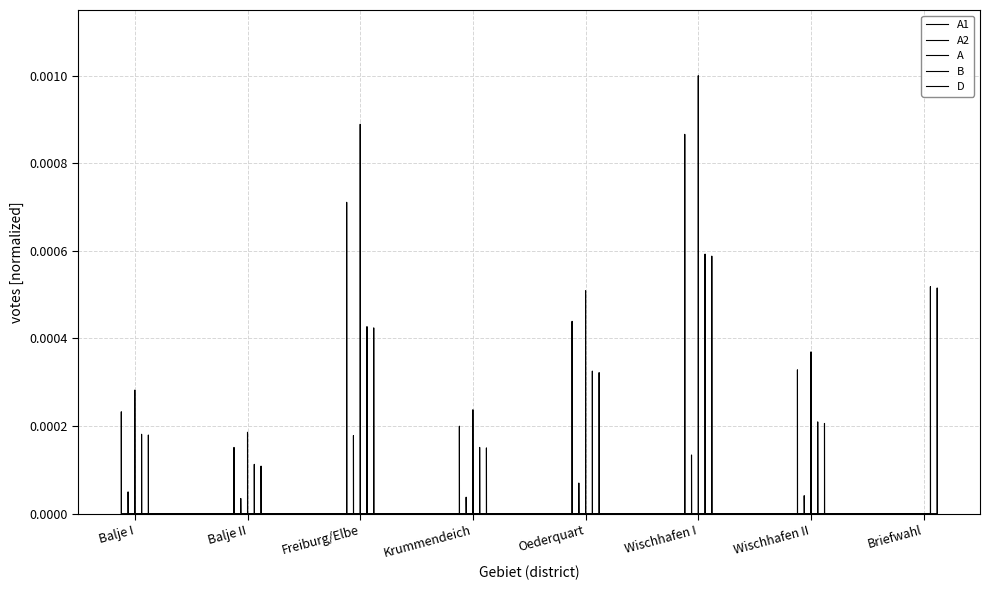

True or false: B and A2 intersect in this chart.

False